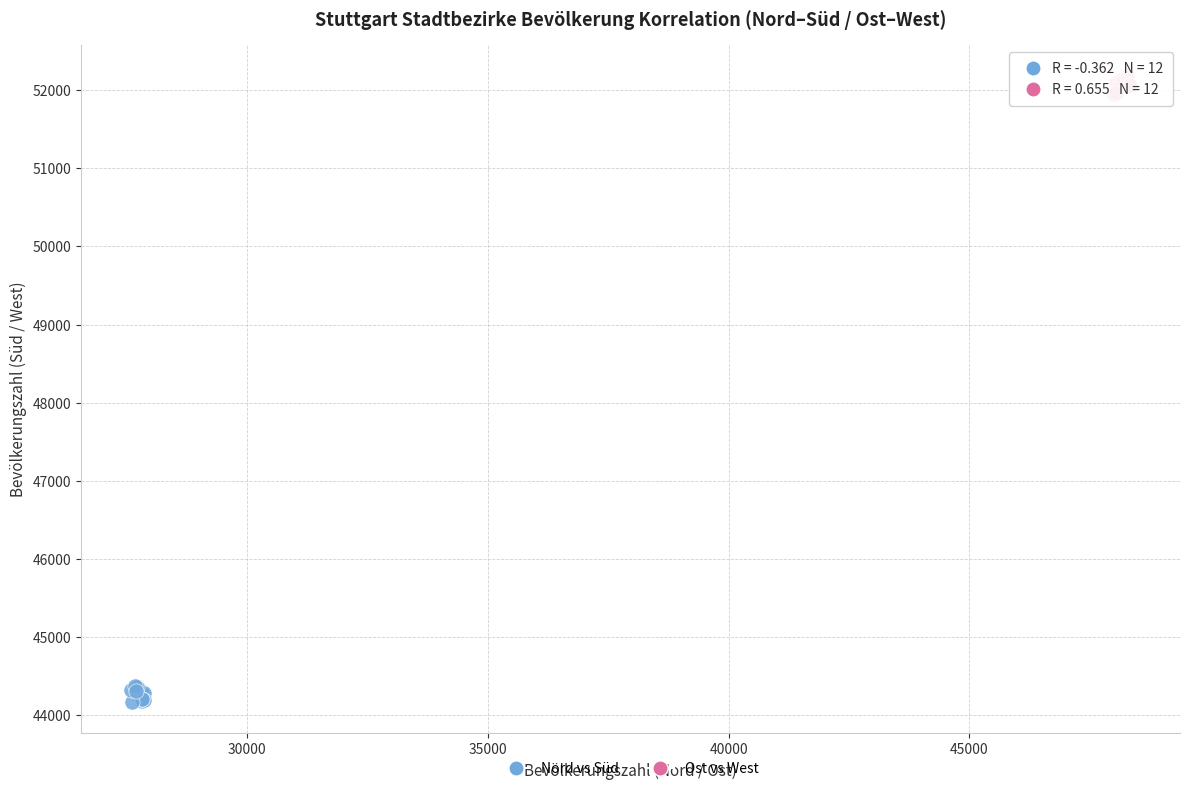

Which series reaches the maximum Y coordinate?

Ost vs West